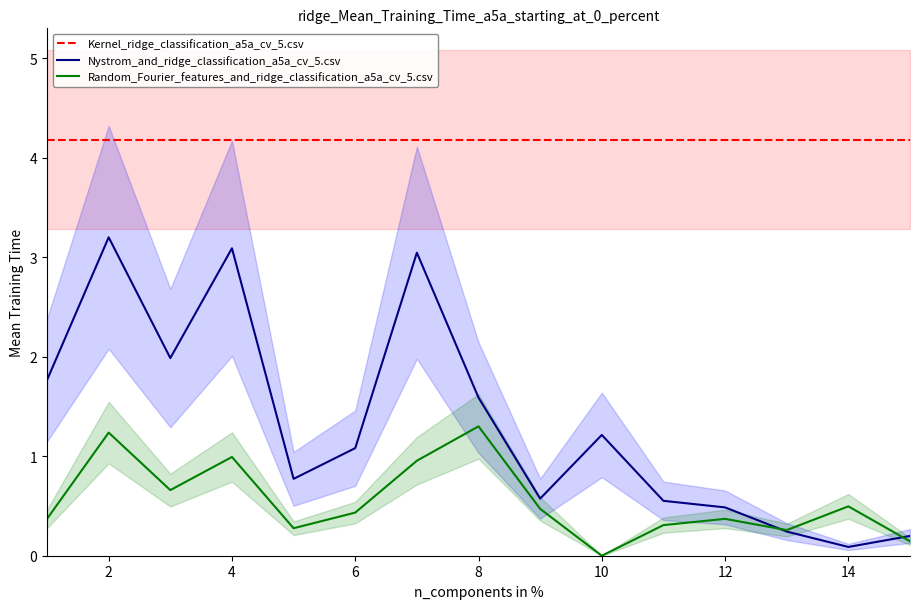

At which label does Random_Fourier_features_and_ridge_classification_a5a_cv_5.csv reach its minimum?

10